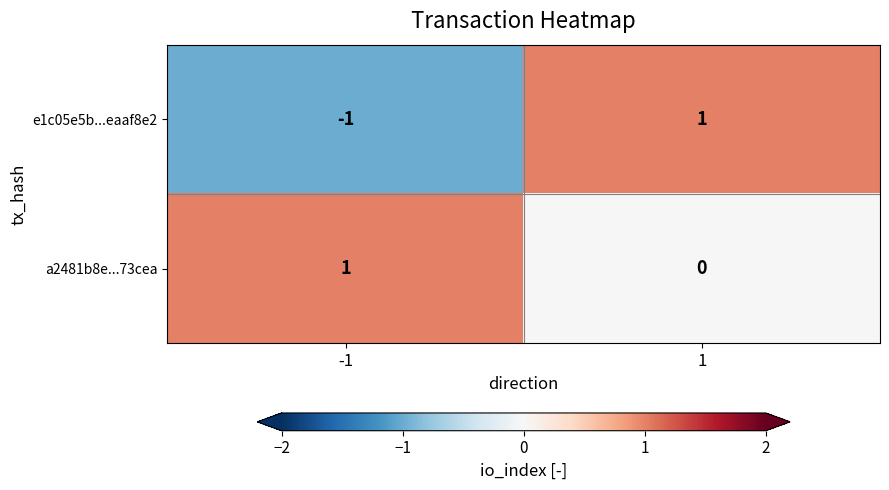

Which series has the widest spread of values?

e1c05e5b...eaaf8e2